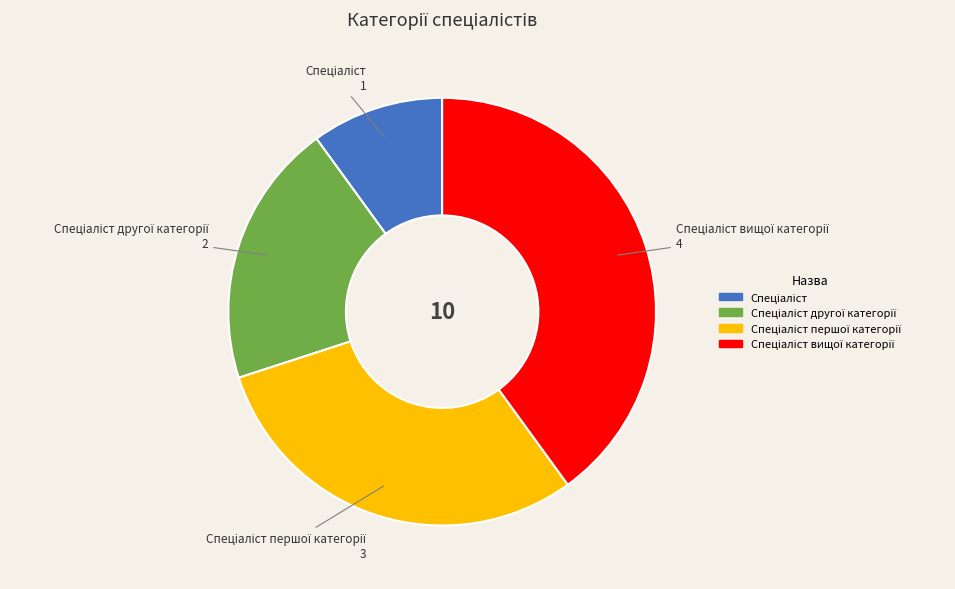

Is there a majority slice in this chart?

No